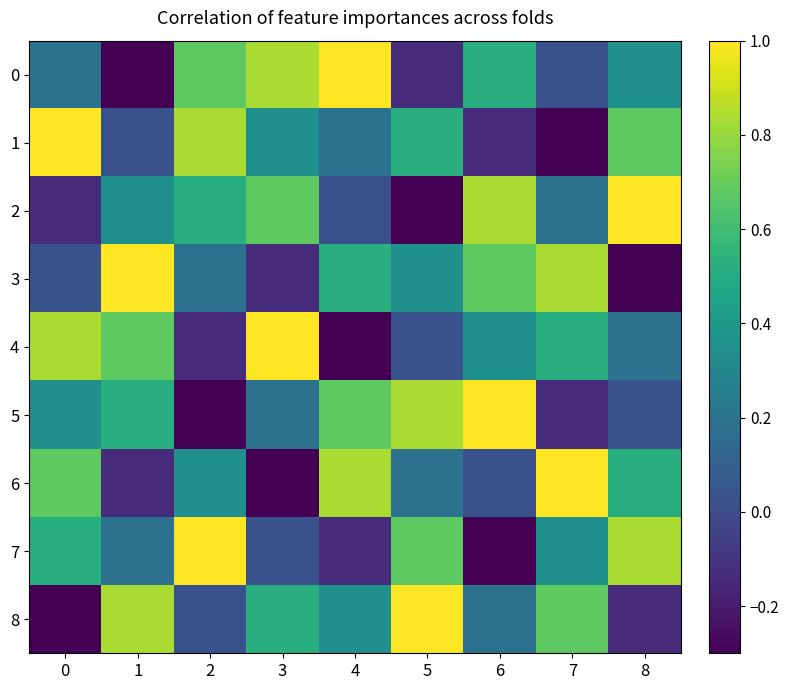

Rank the series at 6 from highest to lowest value.

5, 2, 3, 0, 4, 8, 6, 1, 7